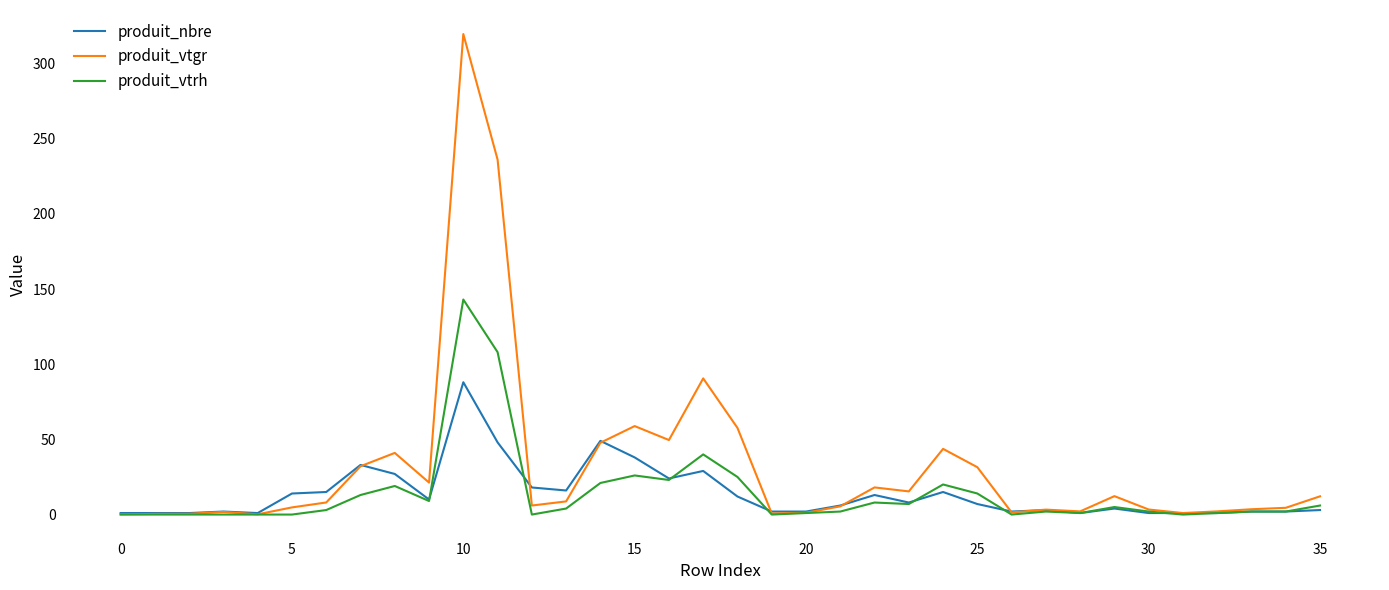

Rank the series by their maximum value, from lowest to highest.

produit_nbre, produit_vtrh, produit_vtgr